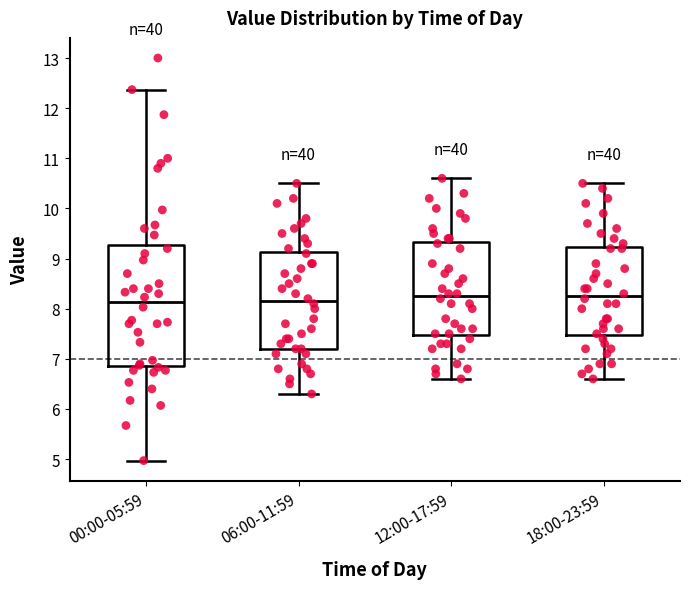

Reading left to right, transcribe this box plot: for each box, give where its median line is, the range the box spans, and where its two whiskers end, as read against the y-axis. The values are not printed on the chart, so give them approximately, as read against the axis.

00:00-05:59: median 8.1, box 6.9 to 9.3, whiskers 5.0 to 12.4
06:00-11:59: median 8.2, box 7.2 to 9.1, whiskers 6.3 to 10.5
12:00-17:59: median 8.3, box 7.5 to 9.3, whiskers 6.6 to 10.6
18:00-23:59: median 8.3, box 7.5 to 9.2, whiskers 6.6 to 10.5